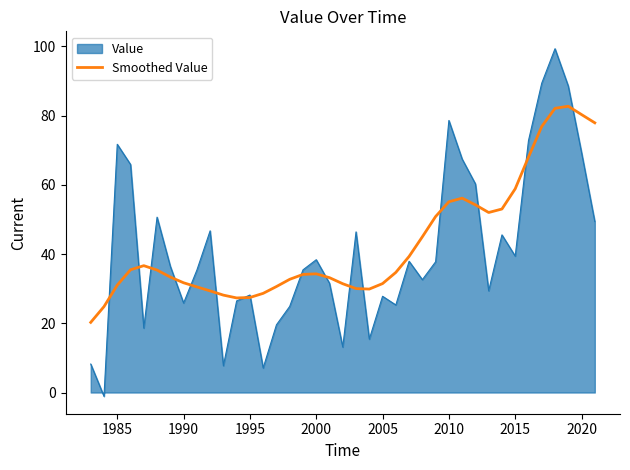

Which series has the widest spread of values?

Value